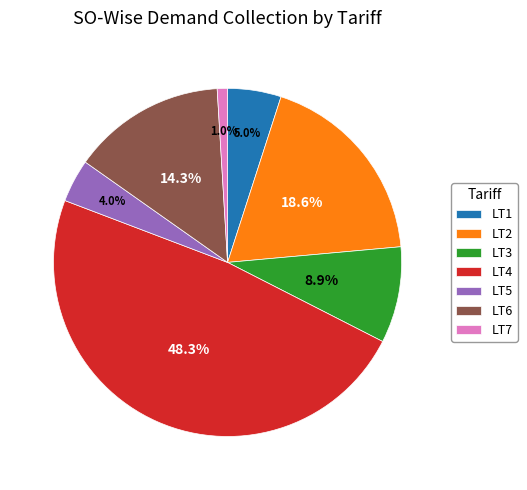

Count the number of slices in the pie.

7